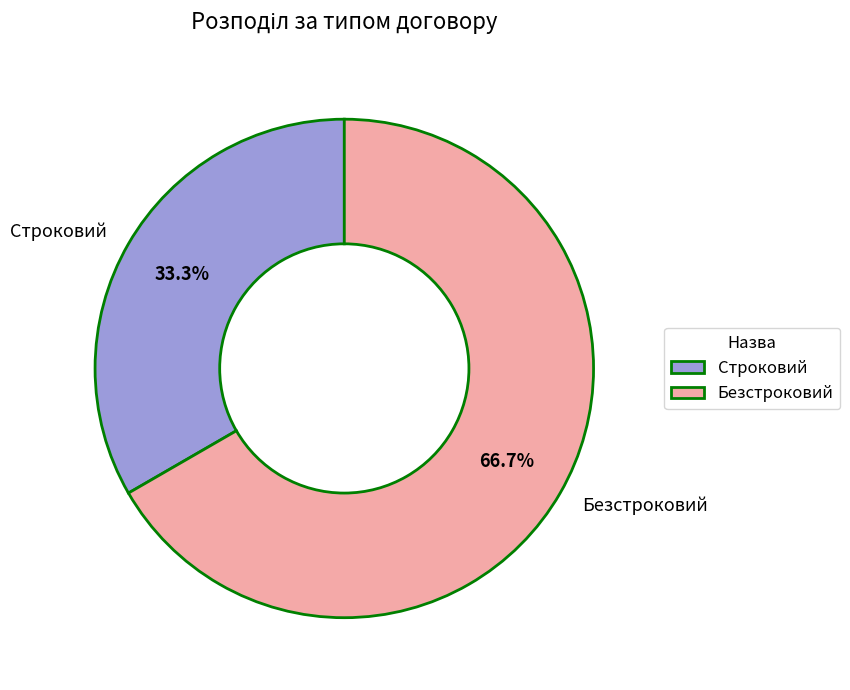

What percentage is NOT represented by Безстроковий?

33.3%